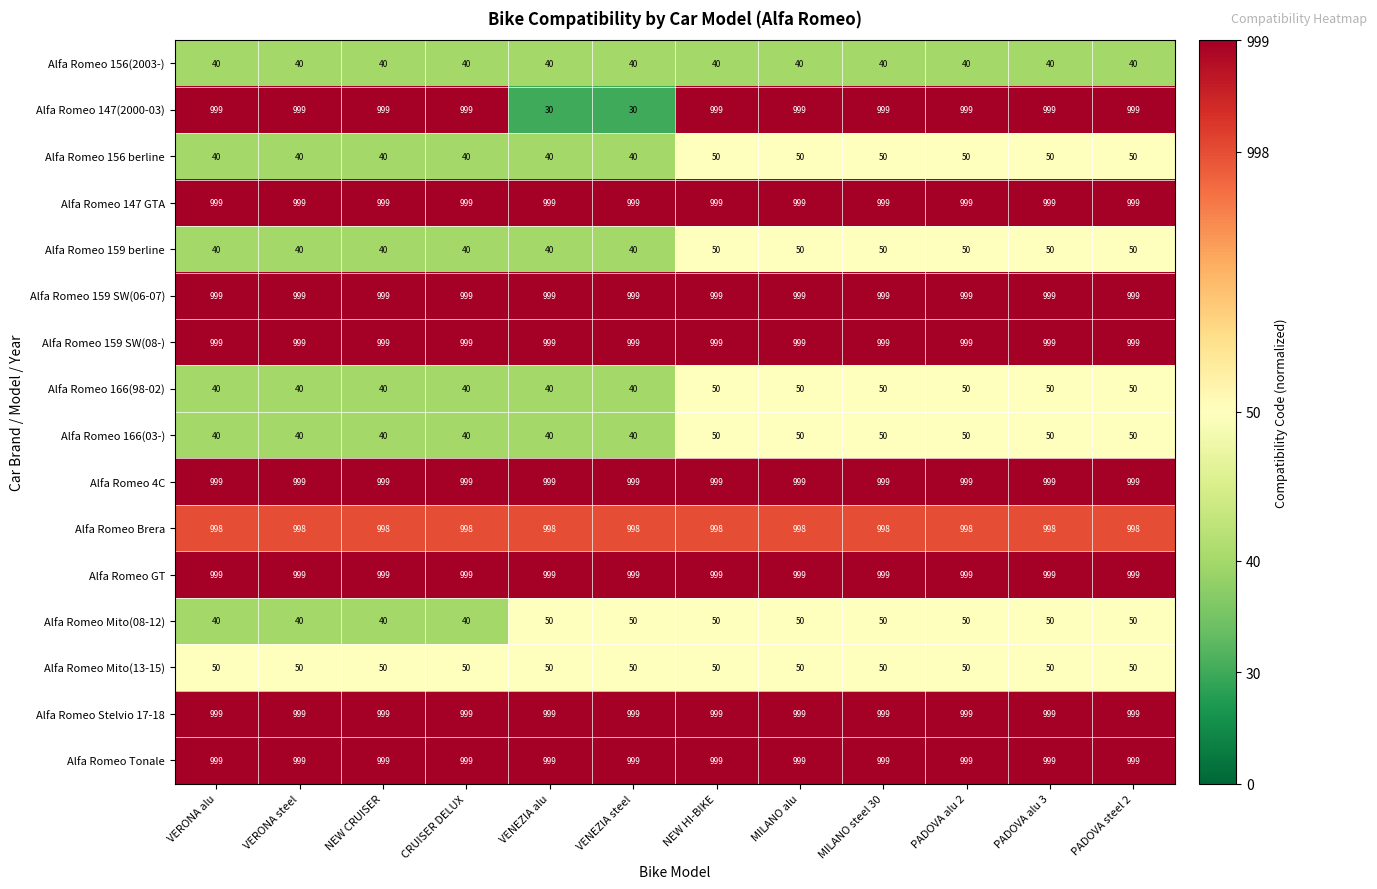

What is the highest value of the Alfa Romeo 159 SW(06-07) series?

999